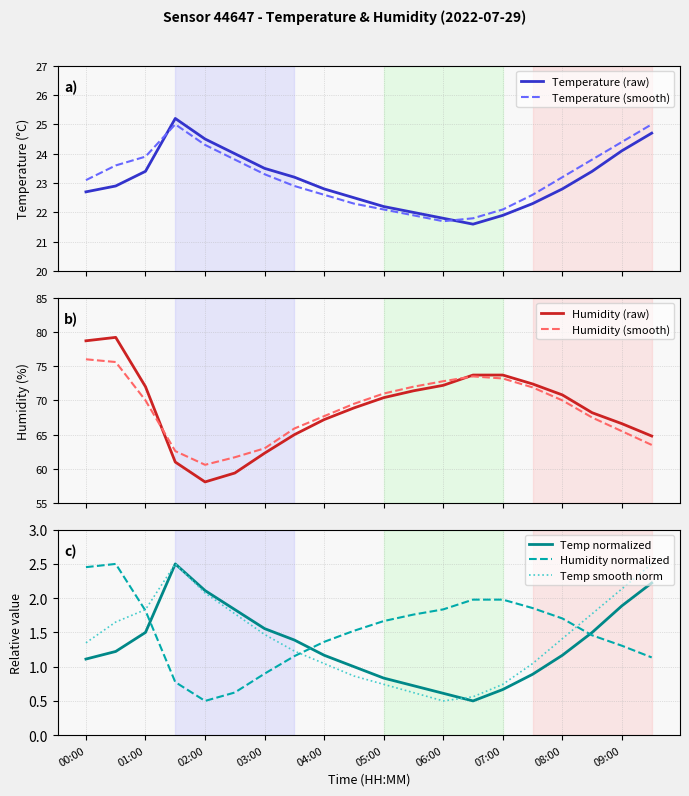

Where is the first local maximum for temp_smooth?

01:30